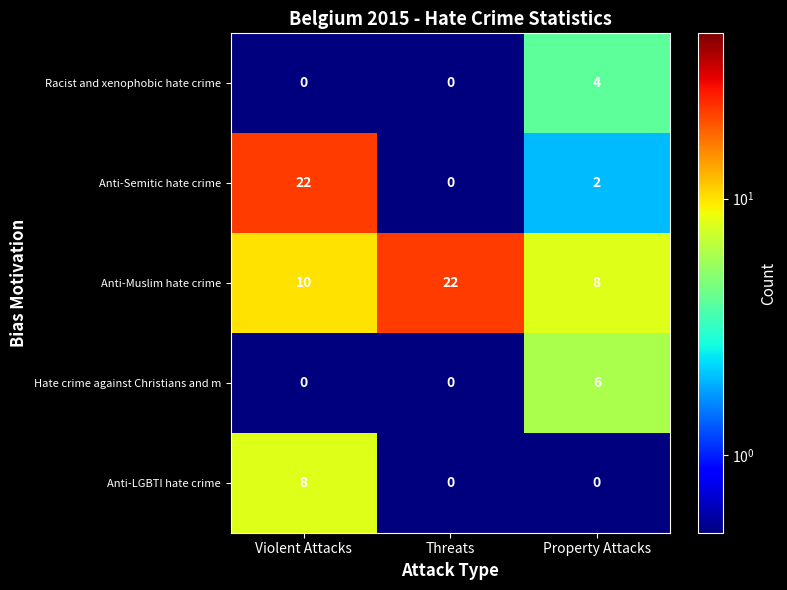

What is the greatest value displayed?

22